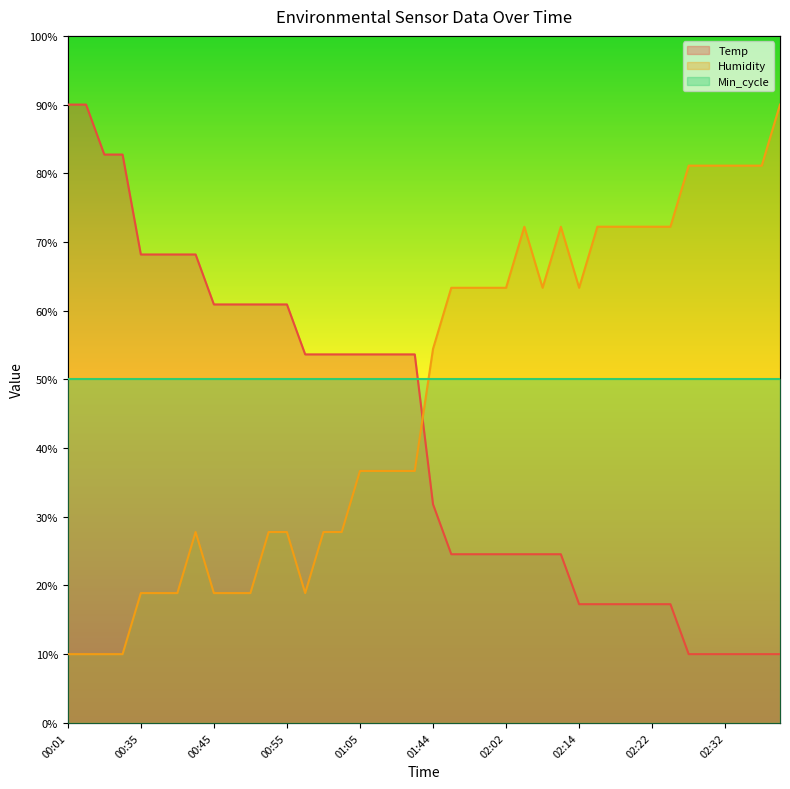

Reading left to right, what are all the values shown in this chart?

Temp: 90.0	90.0	82.7	82.7	68.2	68.2	68.2	68.2	60.9	60.9	60.9	60.9	60.9	53.6	53.6	53.6	53.6	53.6	53.6	53.6	31.8	24.5	24.5	24.5	24.5	24.5	24.5	24.5	17.3	17.3	17.3	17.3	17.3	17.3	10.0	10.0	10.0	10.0	10.0	10.0
Humidity: 10.0	10.0	10.0	10.0	18.9	18.9	18.9	27.8	18.9	18.9	18.9	27.8	27.8	18.9	27.8	27.8	36.7	36.7	36.7	36.7	54.4	63.3	63.3	63.3	63.3	72.2	63.3	72.2	63.3	72.2	72.2	72.2	72.2	72.2	81.1	81.1	81.1	81.1	81.1	90.0